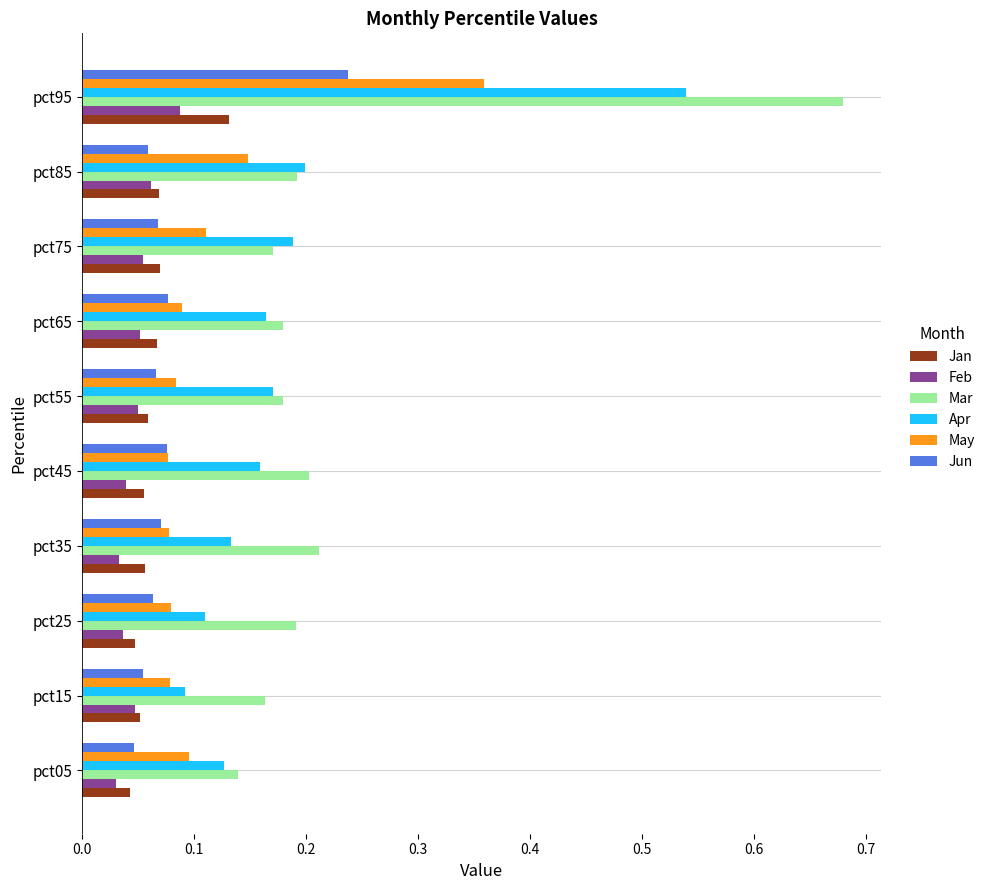

List the series in order of their peak value, highest first.

Mar, Apr, May, Jun, Jan, Feb